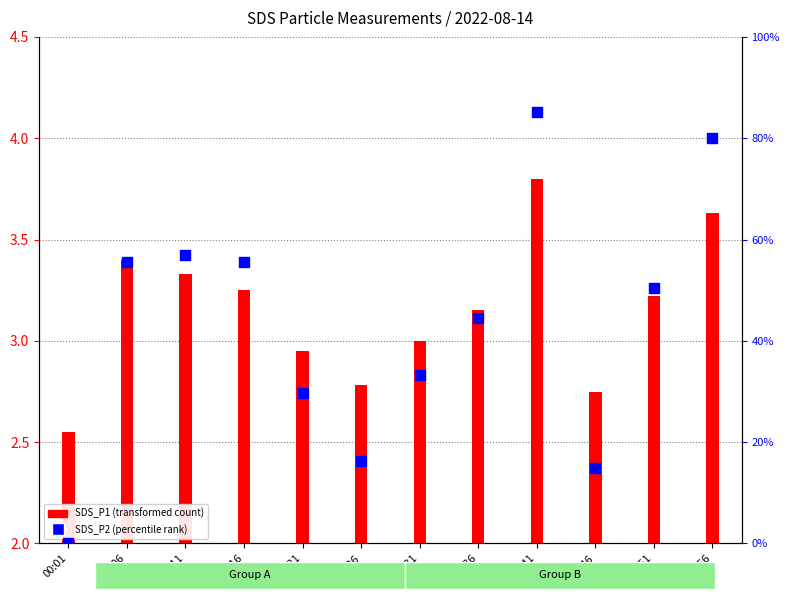

Is the value of SDS_P1 (transformed count) at 00:51 greater than the value of SDS_P2 (percentile rank) at 00:26?

No